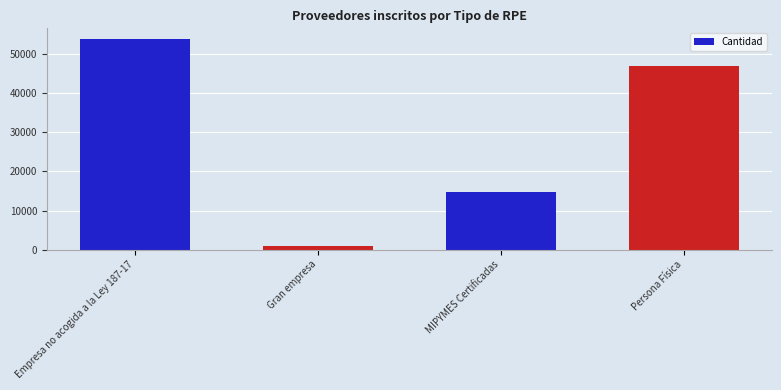

Count the values in the range 14869 to 53973.

3